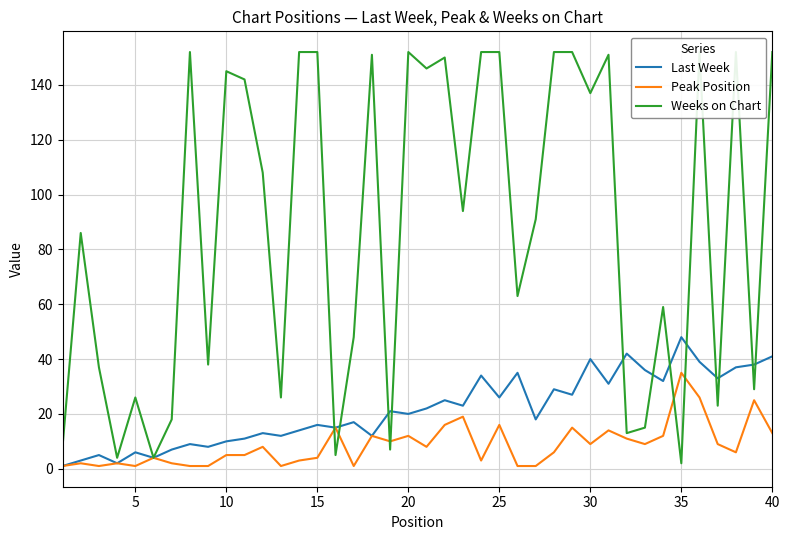

Does the chart display data point markers on the line(s)?

No